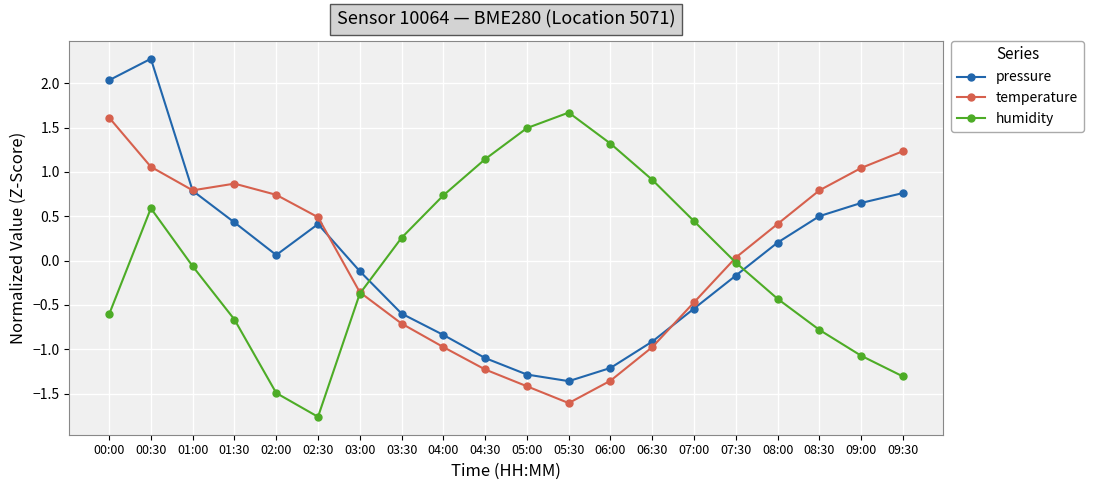

How many interior local peaks does the temperature series have?

1